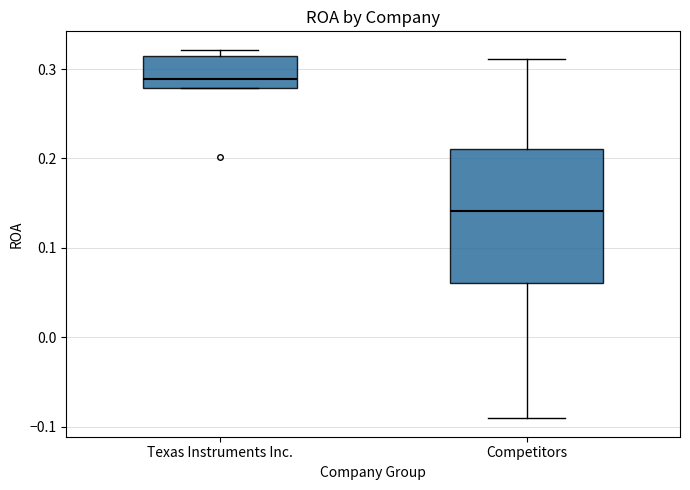

Which box's median line is the lowest?

Competitors